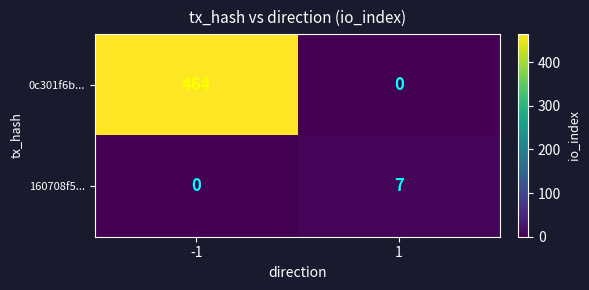

What is the sum of all 0c301f6b... values?

464